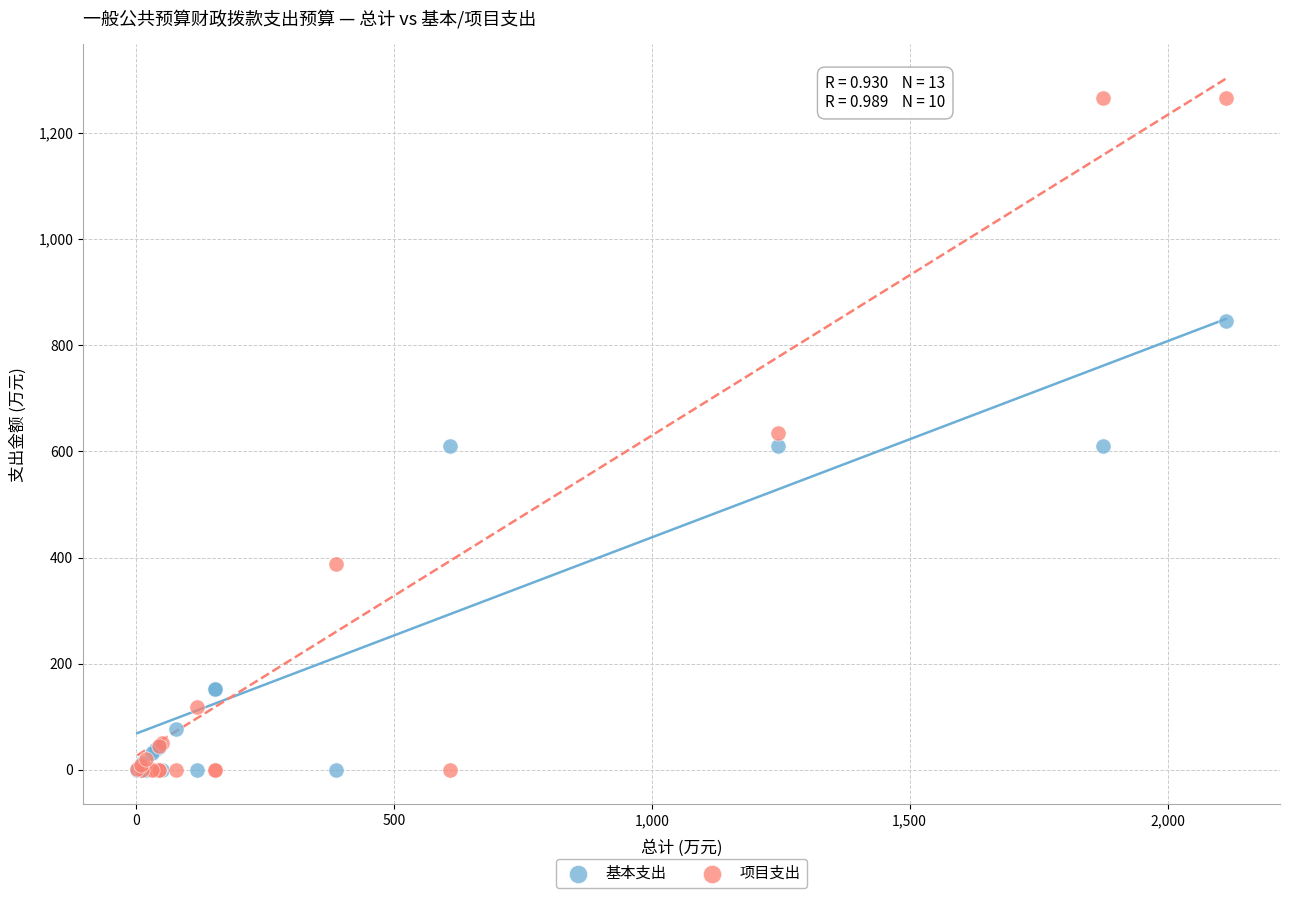

Which series reaches the maximum Y coordinate?

项目支出